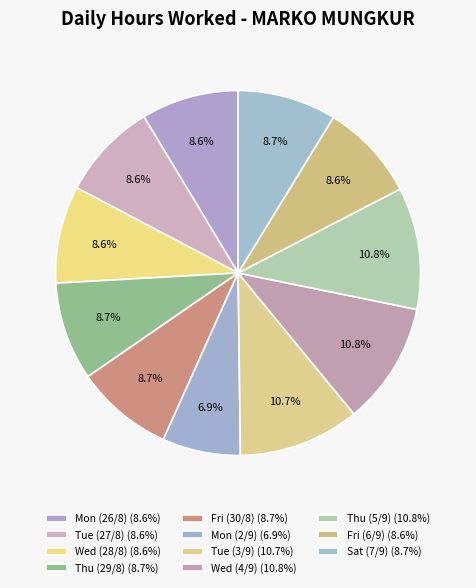

To the nearest percent, what is the average slice percentage?

9%